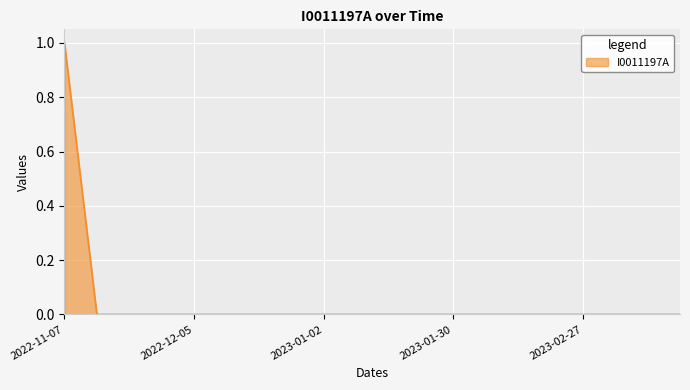

What is the difference between the maximum and minimum values?

1